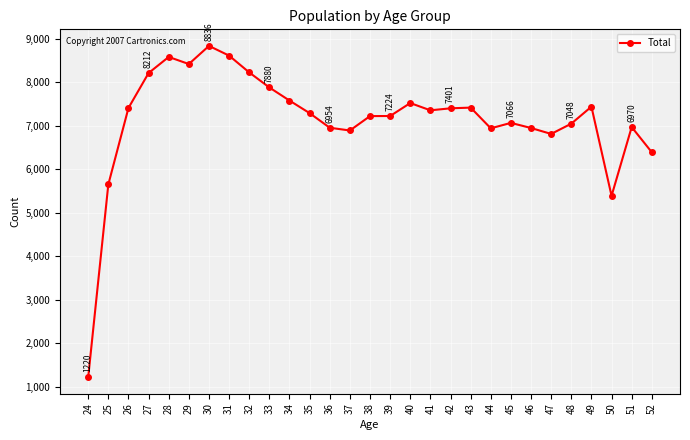

What is the greatest value displayed?

8836